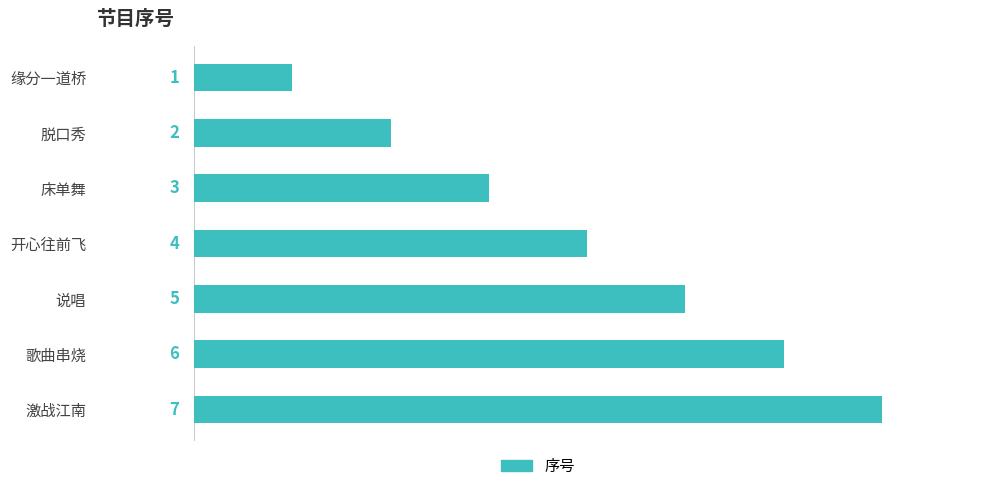

What is the value of the 5th bar from the top?

5